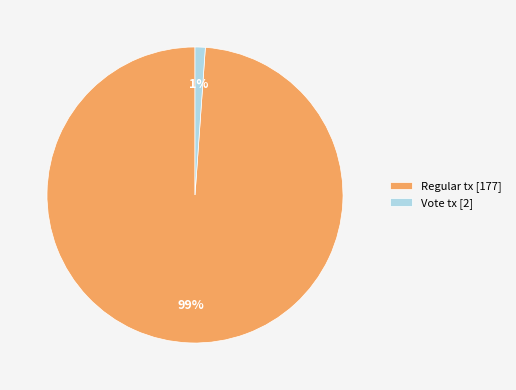

What percentage is the Vote tx [2] slice, to the nearest percent?

1%